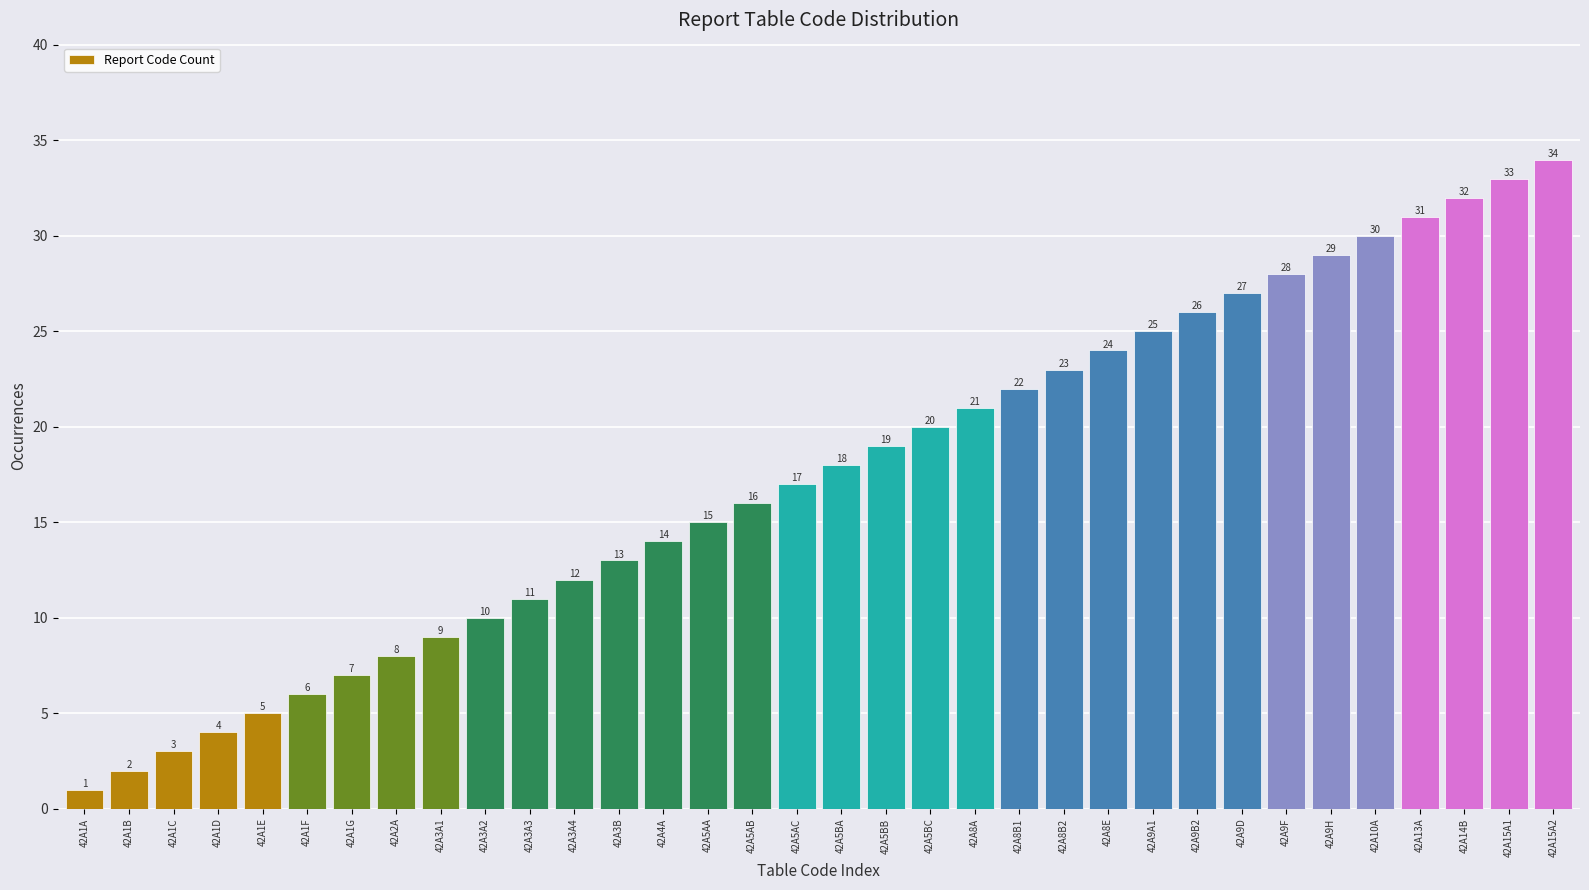

At which label is the value closest to 17?

42A5AC